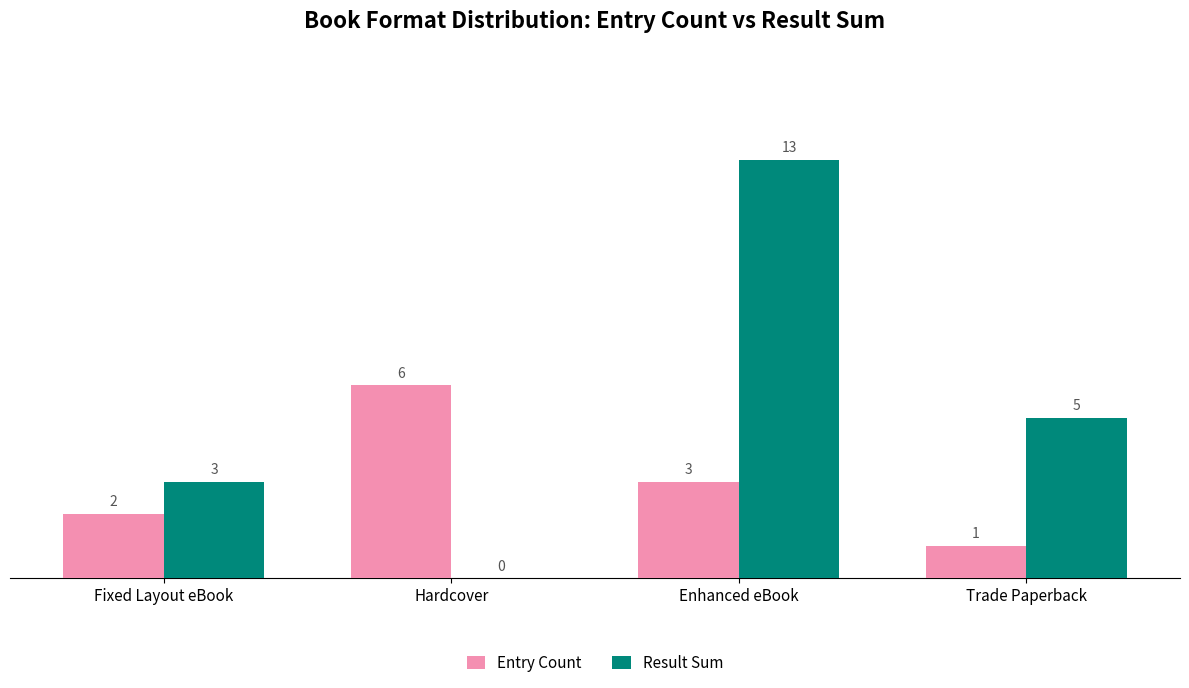

Which series has the largest total across all categories?

Result Sum